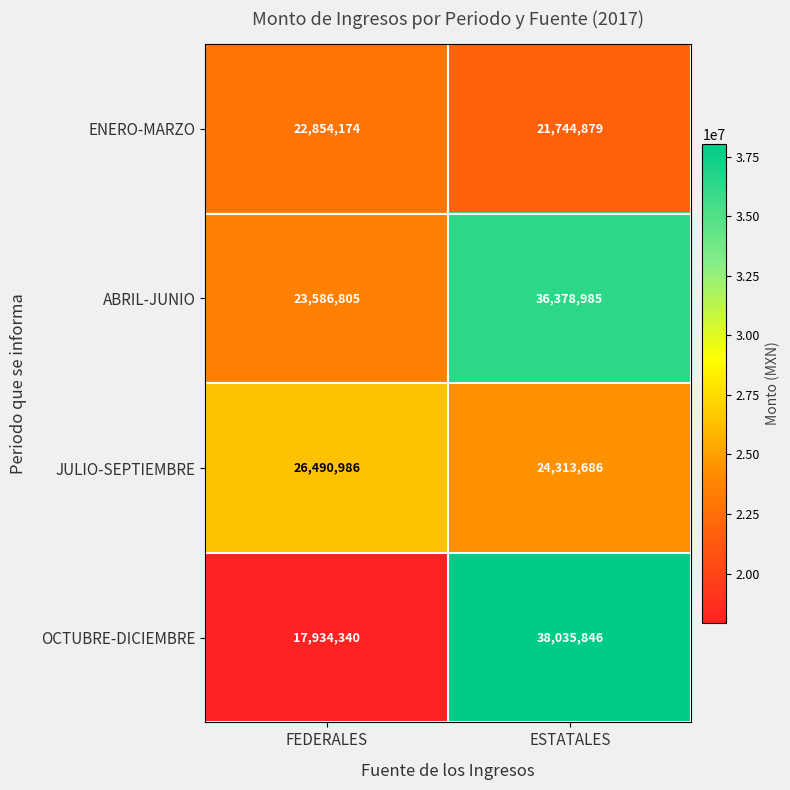

Reading left to right, transcribe all the data shown in this chart.

ENERO-MARZO: 22854174	21744879
ABRIL-JUNIO: 23586805	36378985
JULIO-SEPTIEMBRE: 26490986	24313686
OCTUBRE-DICIEMBRE: 17934340	38035846